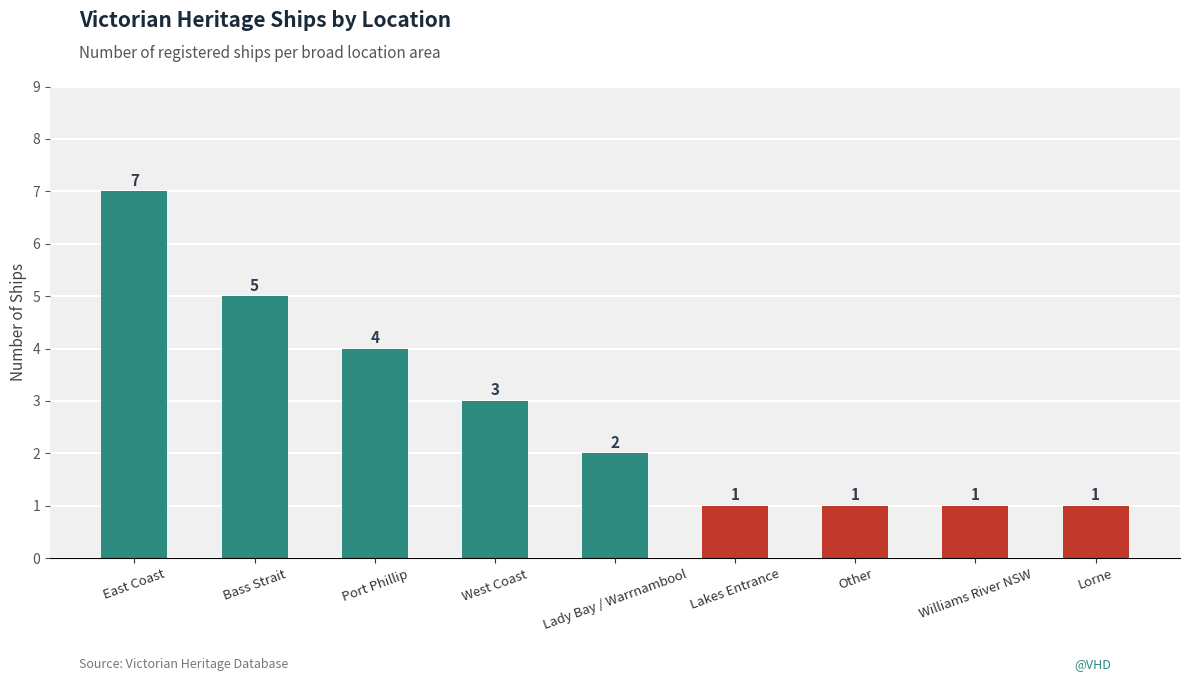

Reading right to left, list all the values displayed in this chart.

1	1	1	1	2	3	4	5	7